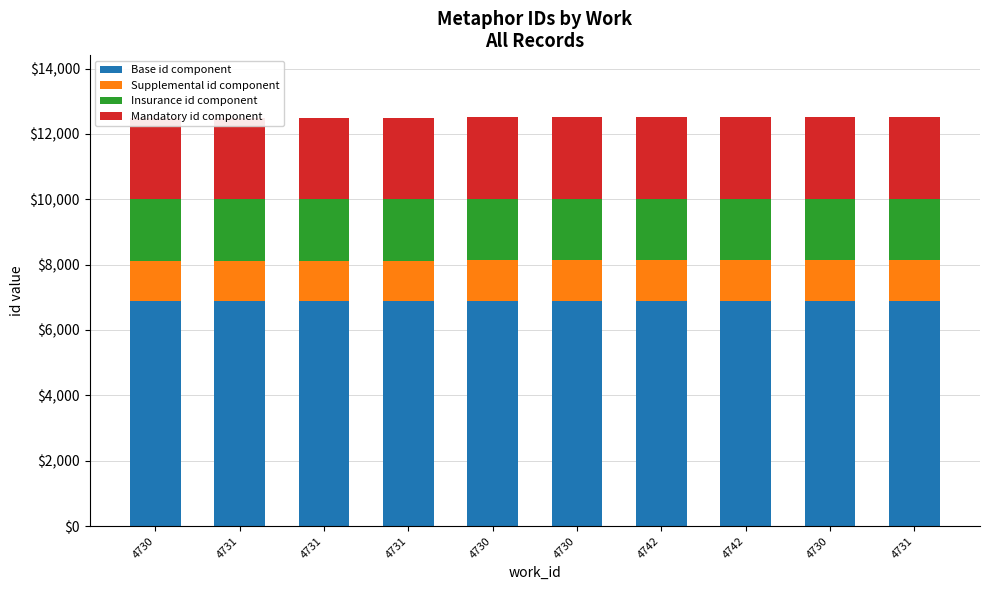

Is it true that Mandatory id component equals 3804.5 at 4730?

False